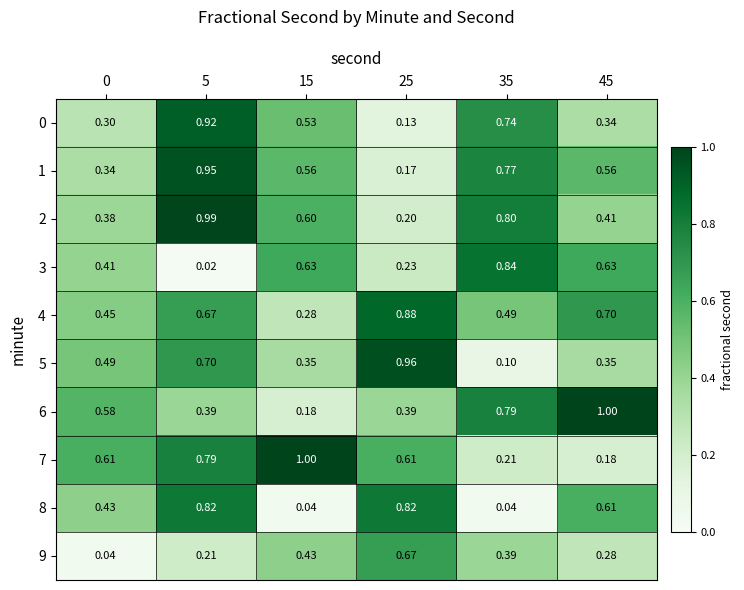

Is the value of 3 at 5 greater than the value of 1 at 15?

No